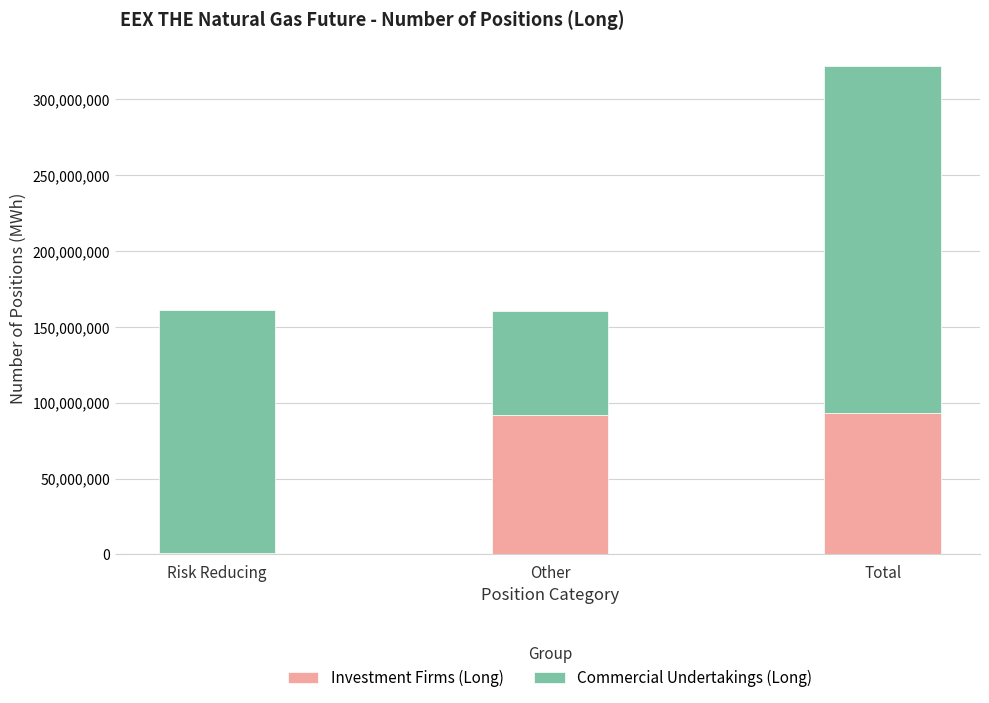

The Investment Firms (Long) series shows 91971330 at Other. True or false?

True